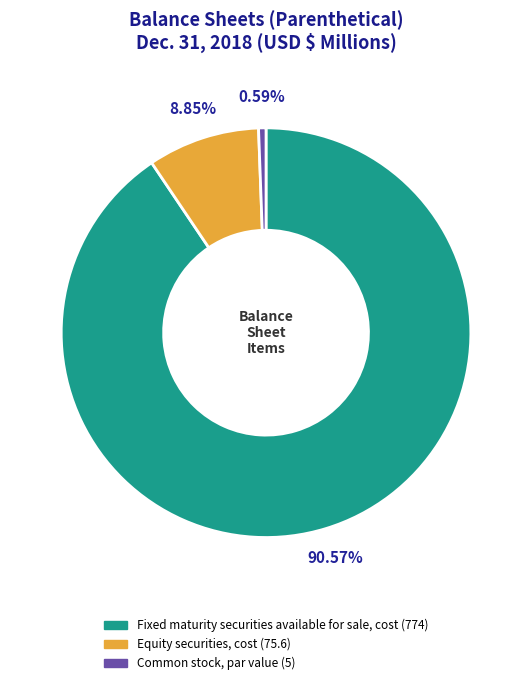

How much of the chart is everything except Common stock, par value?

99.4%